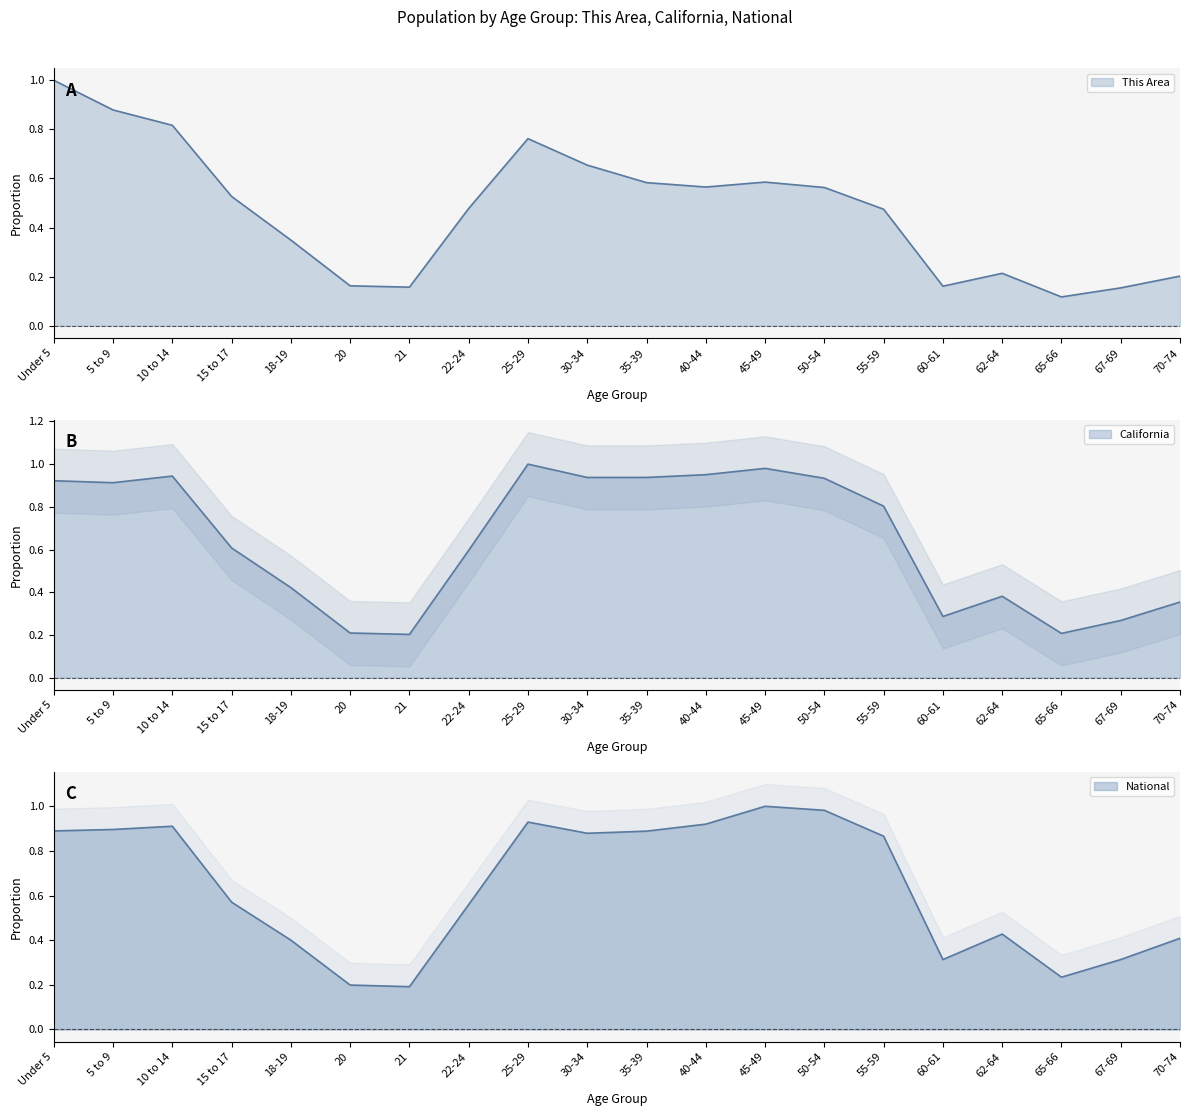

Reading left to right, what are all the values shown in this chart?

This Area: Under 5=1.0	5 to 9=0.9	10 to 14=0.8	15 to 17=0.5	18-19=0.3	20=0.2	21=0.2	22-24=0.5	25-29=0.8	30-34=0.7	35-39=0.6	40-44=0.6	45-49=0.6	50-54=0.6	55-59=0.5	60-61=0.2	62-64=0.2	65-66=0.1	67-69=0.2	70-74=0.2
California: Under 5=0.9	5 to 9=0.9	10 to 14=0.9	15 to 17=0.6	18-19=0.4	20=0.2	21=0.2	22-24=0.6	25-29=1.0	30-34=0.9	35-39=0.9	40-44=1.0	45-49=1.0	50-54=0.9	55-59=0.8	60-61=0.3	62-64=0.4	65-66=0.2	67-69=0.3	70-74=0.4
National: Under 5=0.9	5 to 9=0.9	10 to 14=0.9	15 to 17=0.6	18-19=0.4	20=0.2	21=0.2	22-24=0.6	25-29=0.9	30-34=0.9	35-39=0.9	40-44=0.9	45-49=1.0	50-54=1.0	55-59=0.9	60-61=0.3	62-64=0.4	65-66=0.2	67-69=0.3	70-74=0.4